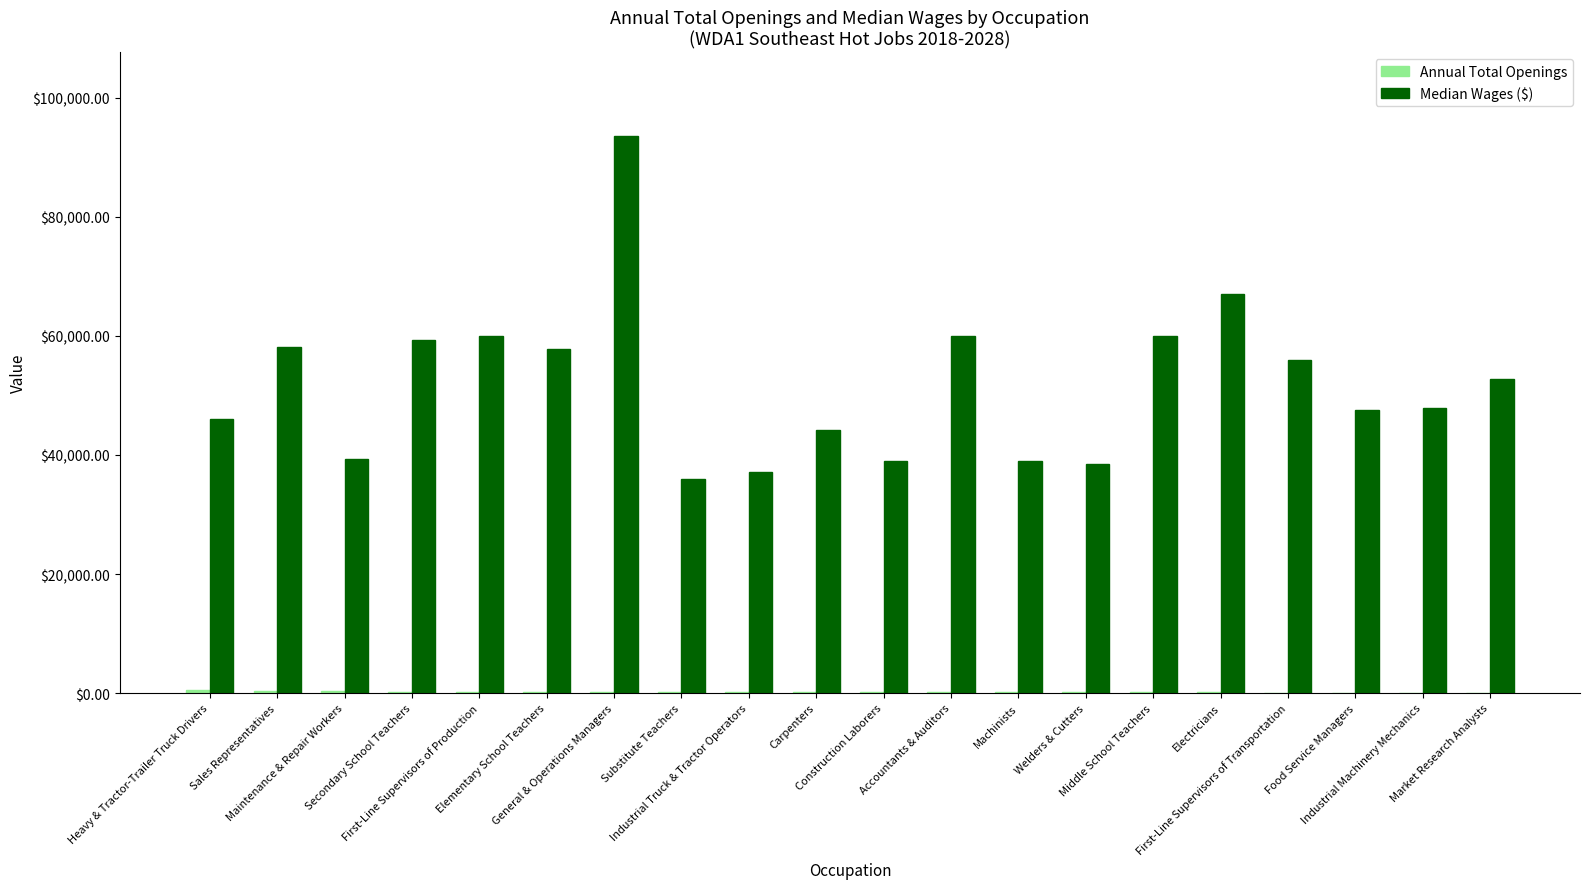

The Median Wages ($) series shows 88788 at Elementary School Teachers. True or false?

False